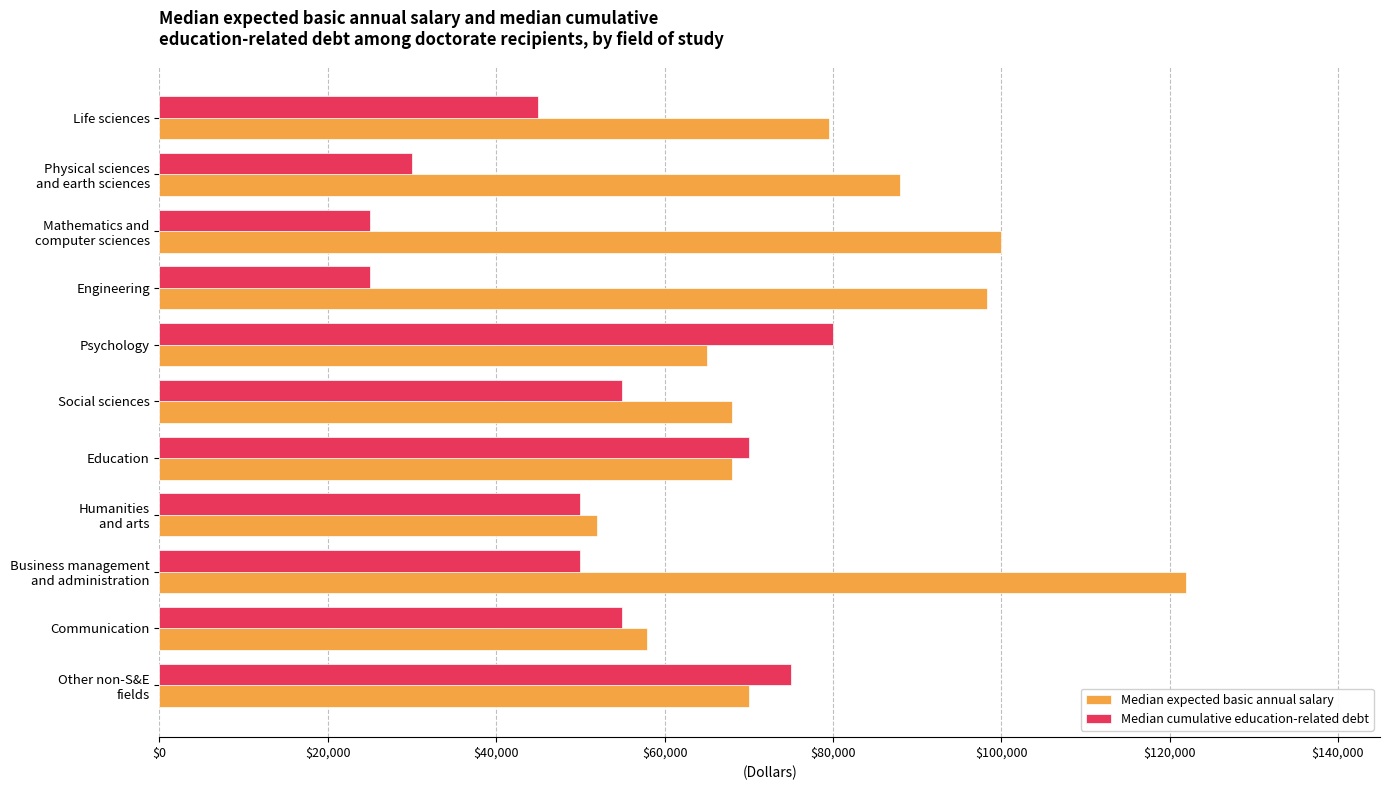

Which series has the widest spread of values?

Median expected basic annual salary